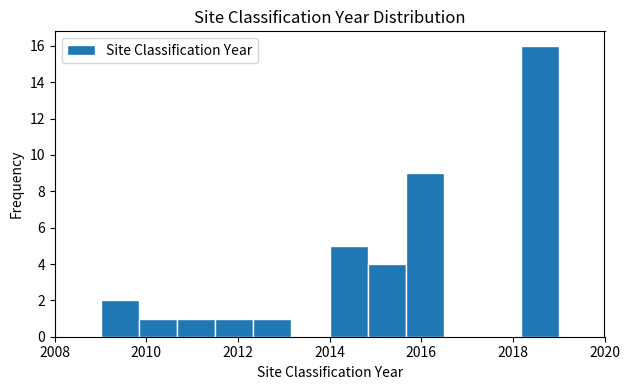

Which range on the x-axis has the tallest bar?

2018.2 to 2019.0